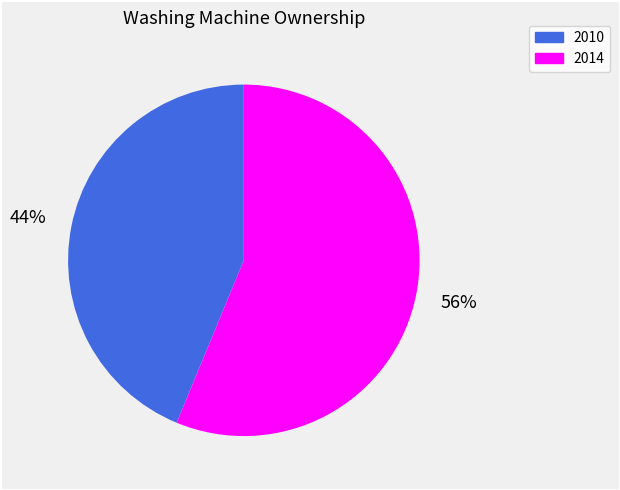

Rank the categories by value from lowest to highest.

2010, 2014